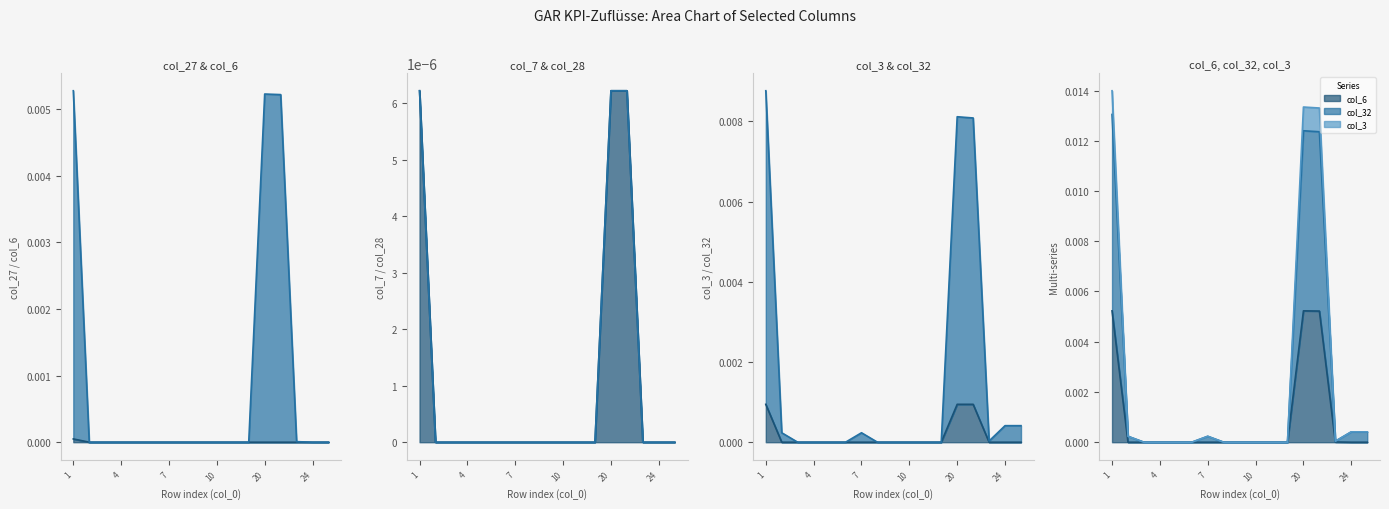

In col_6, how many points are higher than both neighbors (excluding endpoints)?

1